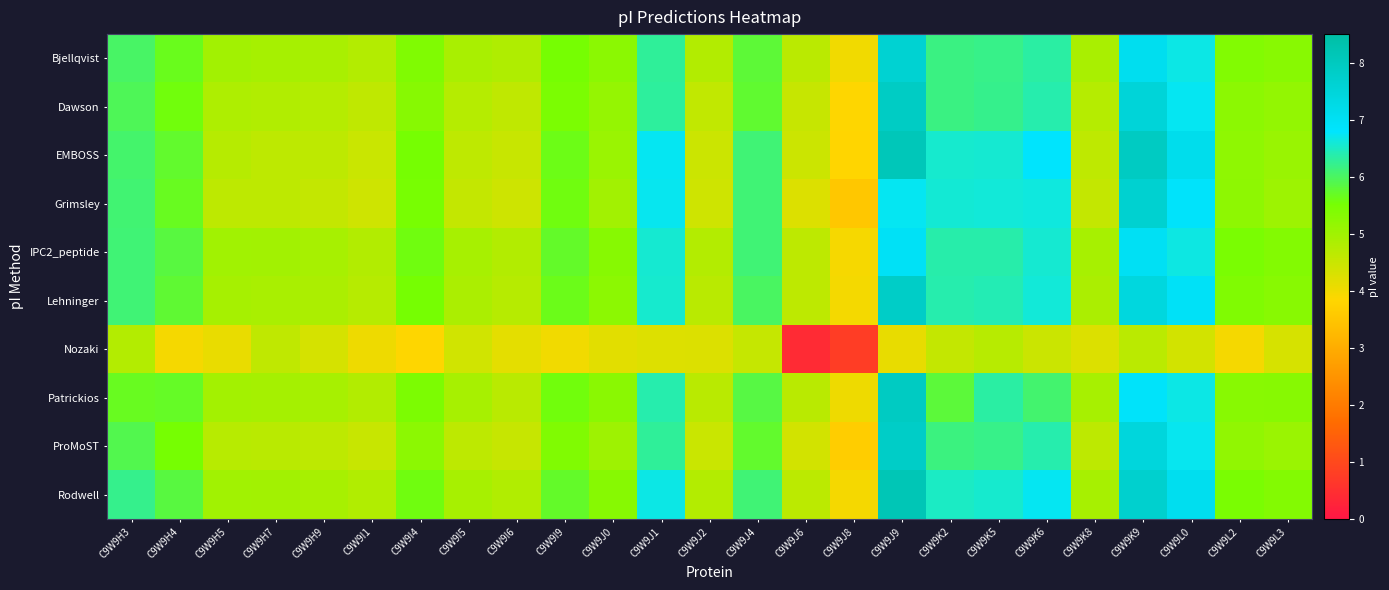

Which series has the largest total across all categories?

Rodwell